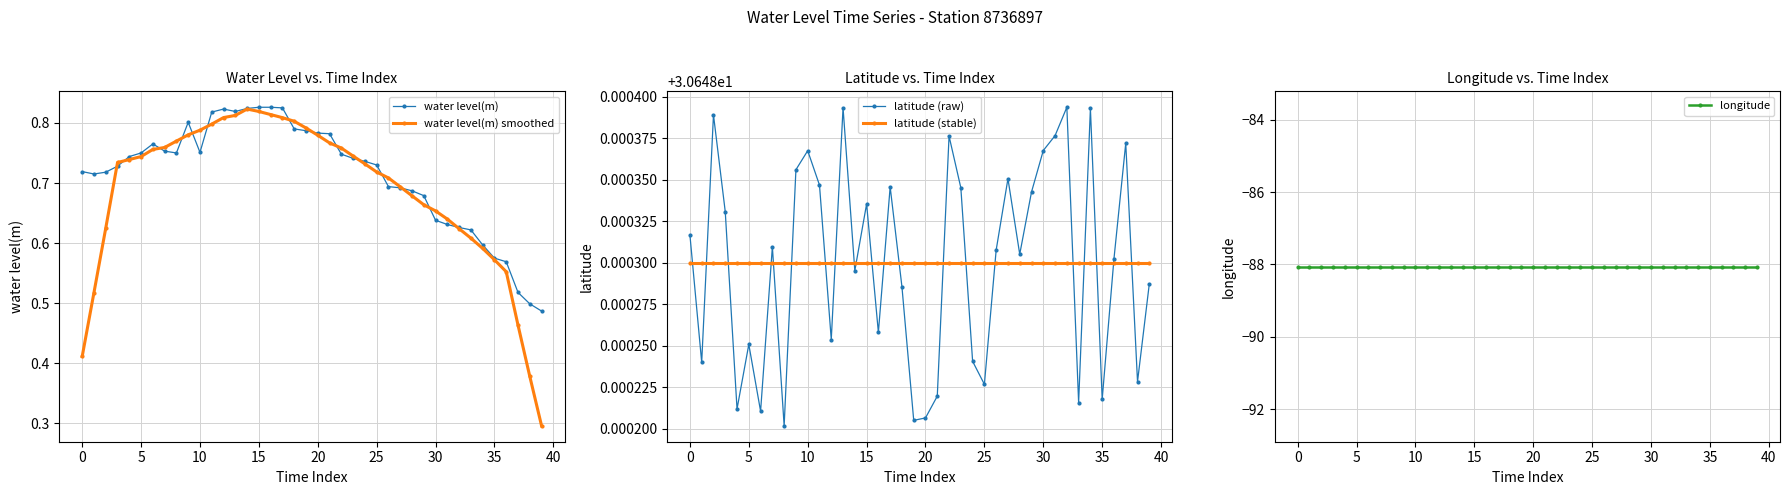

Reading left to right, transcribe all the data shown in this chart.

water level(m): 0.7	0.7	0.7	0.7	0.7	0.8	0.8	0.8	0.8	0.8	0.8	0.8	0.8	0.8	0.8	0.8	0.8	0.8	0.8	0.8	0.8	0.8	0.7	0.7	0.7	0.7	0.7	0.7	0.7	0.7	0.6	0.6	0.6	0.6	0.6	0.6	0.6	0.5	0.5	0.5
water level(m) smoothed: 0.4	0.5	0.6	0.7	0.7	0.7	0.8	0.8	0.8	0.8	0.8	0.8	0.8	0.8	0.8	0.8	0.8	0.8	0.8	0.8	0.8	0.8	0.8	0.7	0.7	0.7	0.7	0.7	0.7	0.7	0.7	0.6	0.6	0.6	0.6	0.6	0.6	0.5	0.4	0.3
latitude (raw): 30.6	30.6	30.6	30.6	30.6	30.6	30.6	30.6	30.6	30.6	30.6	30.6	30.6	30.6	30.6	30.6	30.6	30.6	30.6	30.6	30.6	30.6	30.6	30.6	30.6	30.6	30.6	30.6	30.6	30.6	30.6	30.6	30.6	30.6	30.6	30.6	30.6	30.6	30.6	30.6
latitude (stable): 30.6	30.6	30.6	30.6	30.6	30.6	30.6	30.6	30.6	30.6	30.6	30.6	30.6	30.6	30.6	30.6	30.6	30.6	30.6	30.6	30.6	30.6	30.6	30.6	30.6	30.6	30.6	30.6	30.6	30.6	30.6	30.6	30.6	30.6	30.6	30.6	30.6	30.6	30.6	30.6
longitude: -88.1	-88.1	-88.1	-88.1	-88.1	-88.1	-88.1	-88.1	-88.1	-88.1	-88.1	-88.1	-88.1	-88.1	-88.1	-88.1	-88.1	-88.1	-88.1	-88.1	-88.1	-88.1	-88.1	-88.1	-88.1	-88.1	-88.1	-88.1	-88.1	-88.1	-88.1	-88.1	-88.1	-88.1	-88.1	-88.1	-88.1	-88.1	-88.1	-88.1